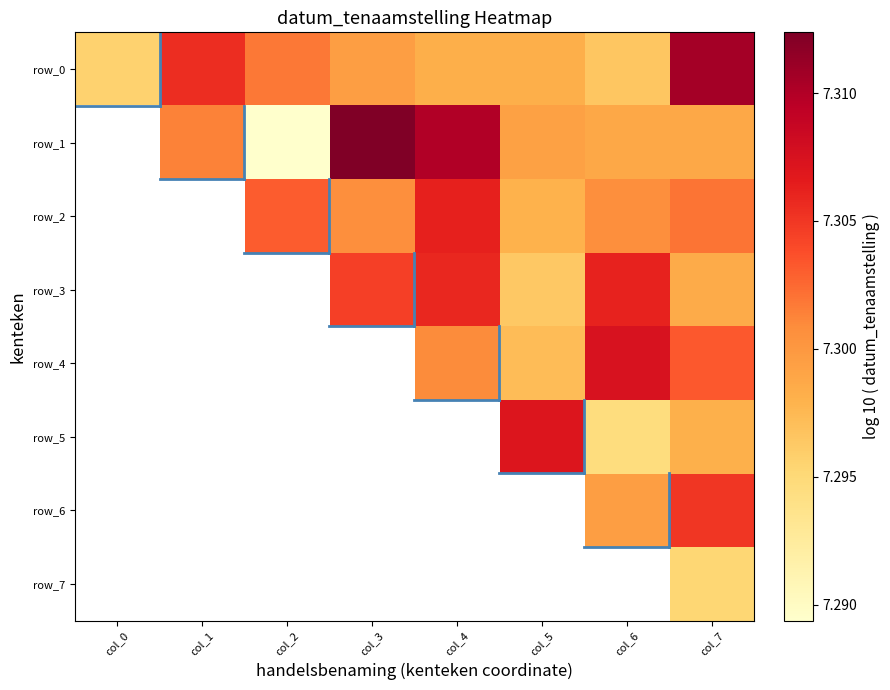

Between col_1 and col_2, which series saw the biggest shift?

row_6